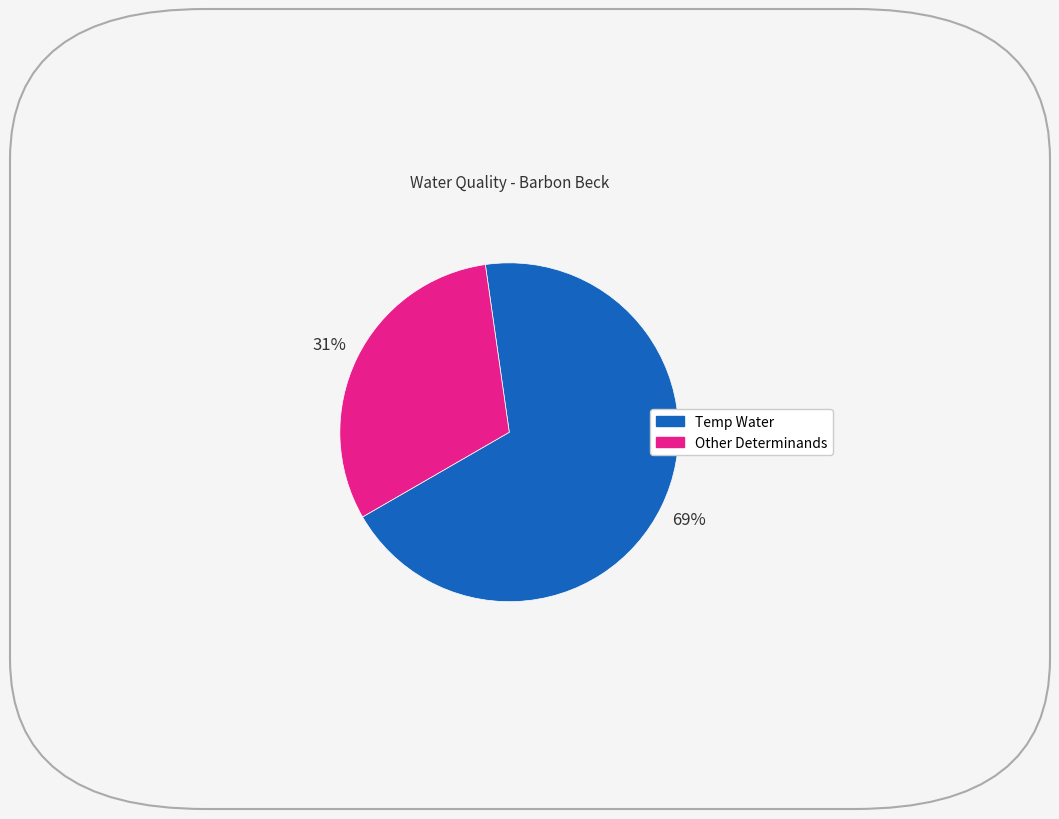

To the nearest percent, what is the difference between the largest and smallest slice percentages?

38%